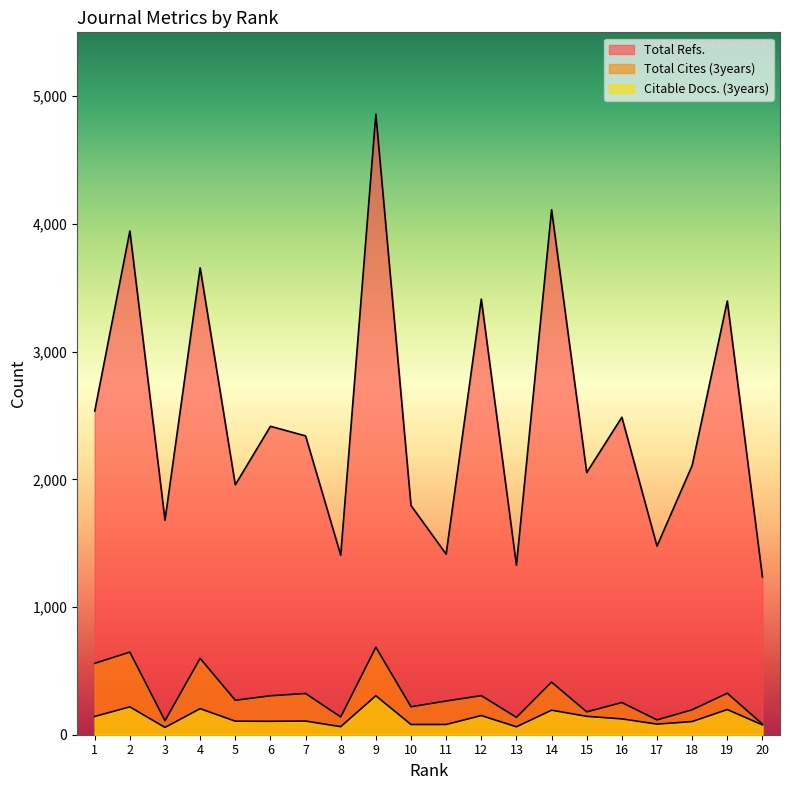

How many series are shown in this chart?

3